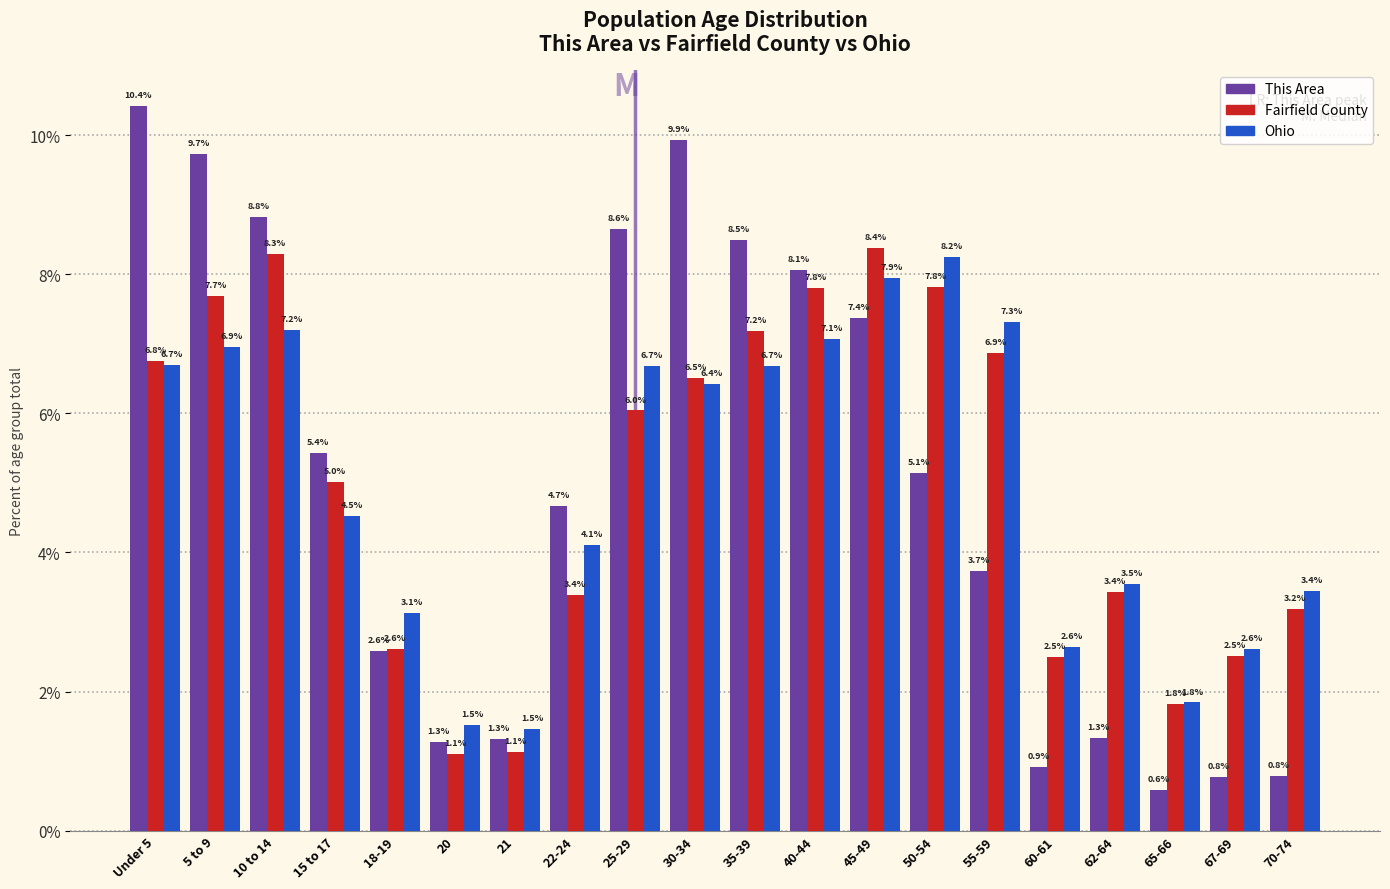

Reading left to right, list all the values displayed in this chart.

This Area: Under 5=10.4	5 to 9=9.7	10 to 14=8.8	15 to 17=5.4	18-19=2.6	20=1.3	21=1.3	22-24=4.7	25-29=8.6	30-34=9.9	35-39=8.5	40-44=8.1	45-49=7.4	50-54=5.1	55-59=3.7	60-61=0.9	62-64=1.3	65-66=0.6	67-69=0.8	70-74=0.8
Fairfield County: Under 5=6.8	5 to 9=7.7	10 to 14=8.3	15 to 17=5.0	18-19=2.6	20=1.1	21=1.1	22-24=3.4	25-29=6.0	30-34=6.5	35-39=7.2	40-44=7.8	45-49=8.4	50-54=7.8	55-59=6.9	60-61=2.5	62-64=3.4	65-66=1.8	67-69=2.5	70-74=3.2
Ohio: Under 5=6.7	5 to 9=6.9	10 to 14=7.2	15 to 17=4.5	18-19=3.1	20=1.5	21=1.5	22-24=4.1	25-29=6.7	30-34=6.4	35-39=6.7	40-44=7.1	45-49=7.9	50-54=8.2	55-59=7.3	60-61=2.6	62-64=3.5	65-66=1.8	67-69=2.6	70-74=3.4